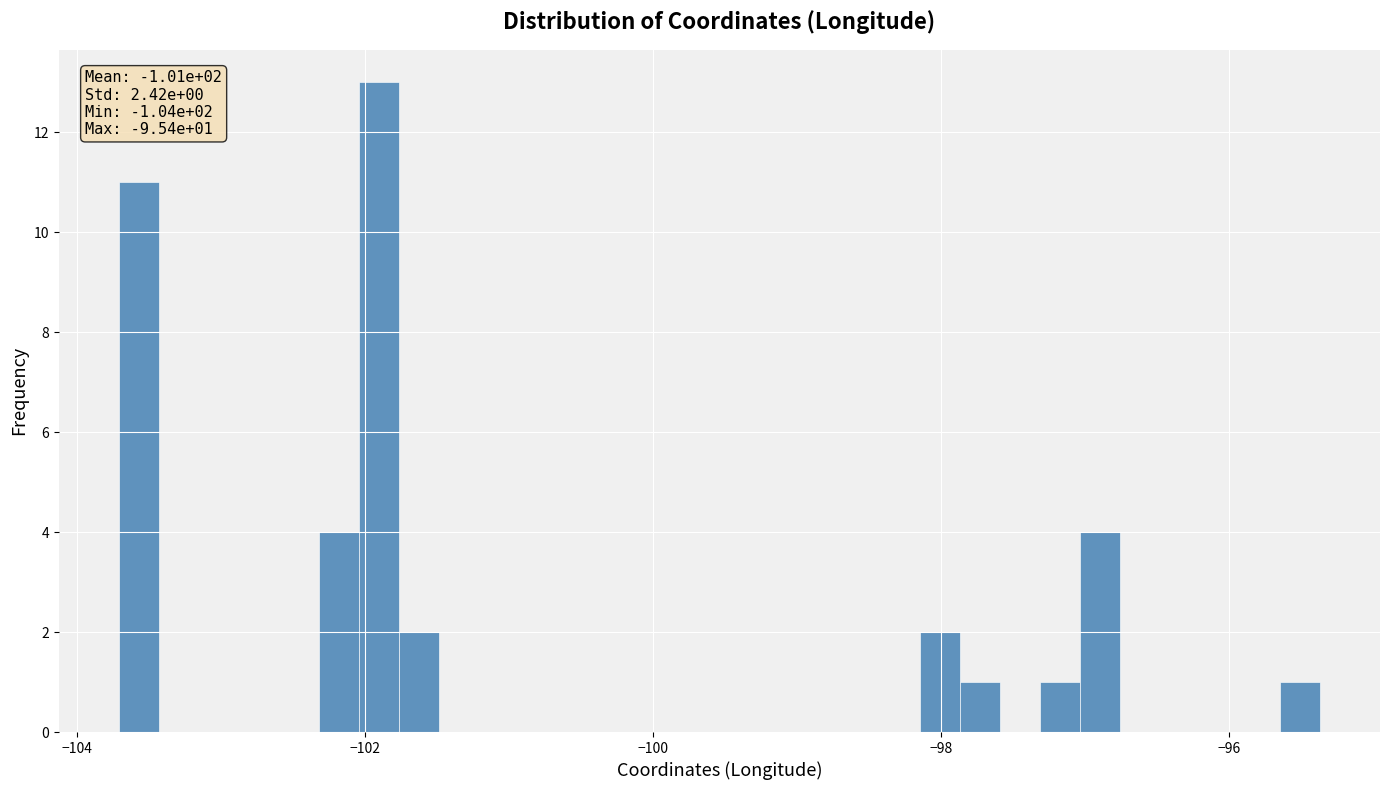

Around what value on the x-axis is the tallest bar? Give the approximate position of its centre, as read against the axis.

-102.0